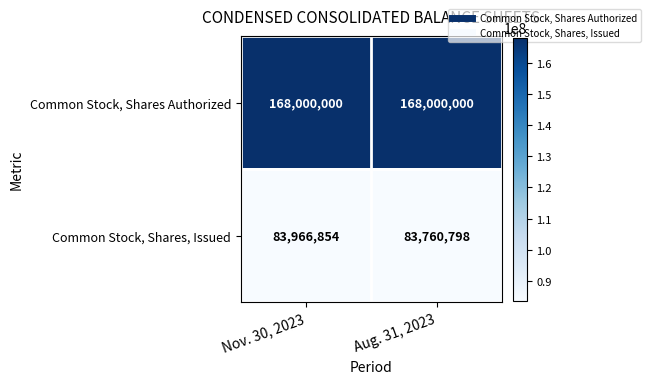

What is the minimum value for Common Stock, Shares, Issued?

83760798